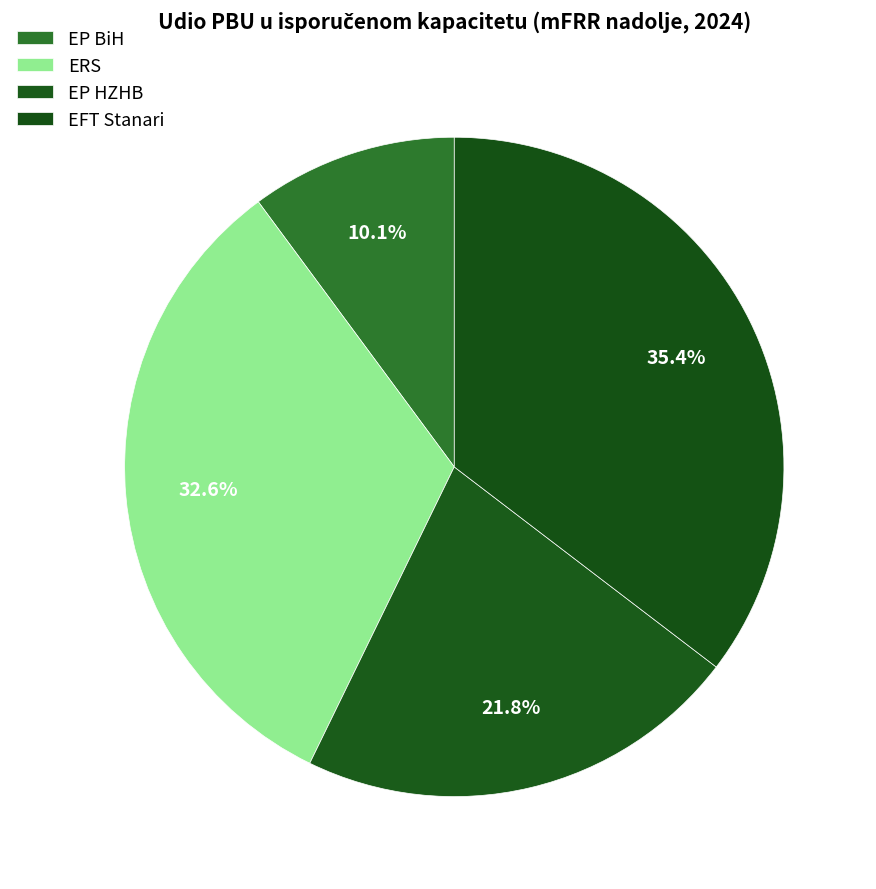

What is the ratio of the value at ERS to the value at EP HZHB?

1.5